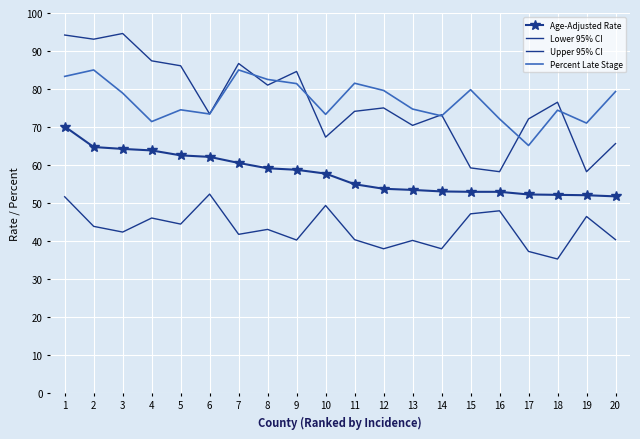

Reading left to right, extract all data points from this chart.

Age-Adjusted Rate: 70.1	64.7	64.2	63.8	62.5	62.1	60.5	59.1	58.7	57.7	54.9	53.7	53.4	53.0	52.9	52.9	52.2	52.1	52.0	51.7
Lower 95% CI: 51.6	43.8	42.3	46.0	44.4	52.3	41.7	43.0	40.2	49.3	40.3	37.9	40.1	37.9	47.1	47.9	37.2	35.2	46.4	40.3
Upper 95% CI: 94.2	93.1	94.6	87.4	86.1	73.4	86.7	81.0	84.6	67.3	74.1	75.0	70.4	73.2	59.2	58.2	72.1	76.5	58.2	65.6
Percent Late Stage: 83.3	85.0	78.9	71.4	74.5	73.4	85.0	82.5	81.4	73.3	81.5	79.6	74.7	72.9	79.8	72.1	65.1	74.4	71.0	79.3